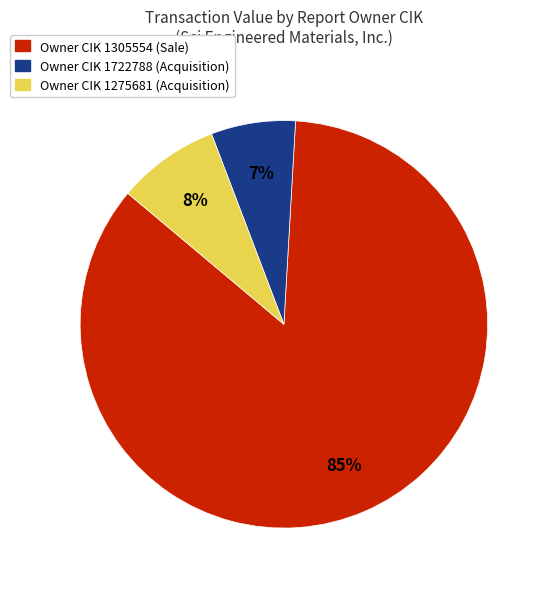

To the nearest percent, what is the average slice percentage?

33%